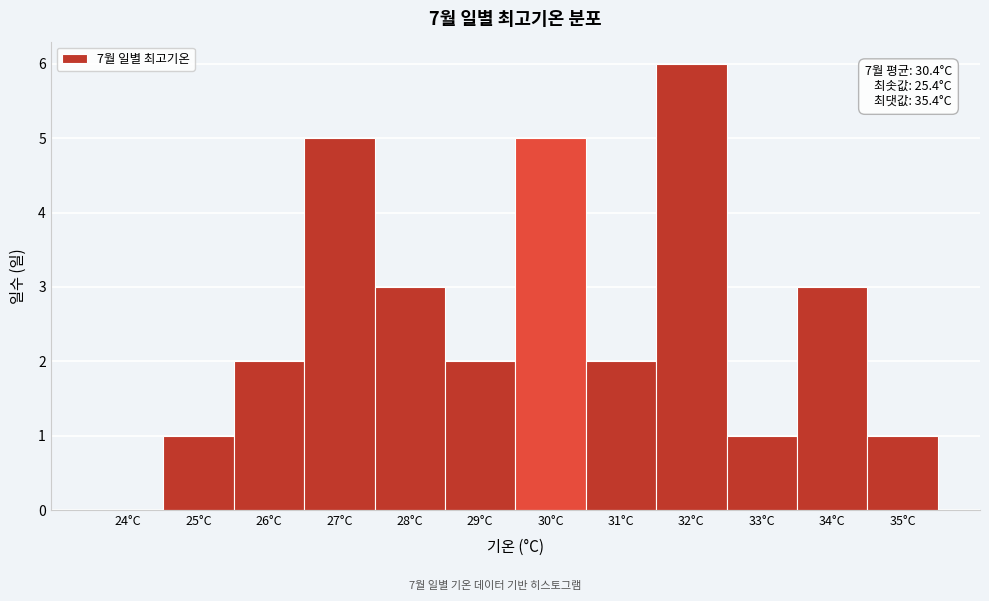

Reading left to right, what are all the values shown in this chart?

24°C=0	25°C=1	26°C=2	27°C=5	28°C=3	29°C=2	30°C=5	31°C=2	32°C=6	33°C=1	34°C=3	35°C=1